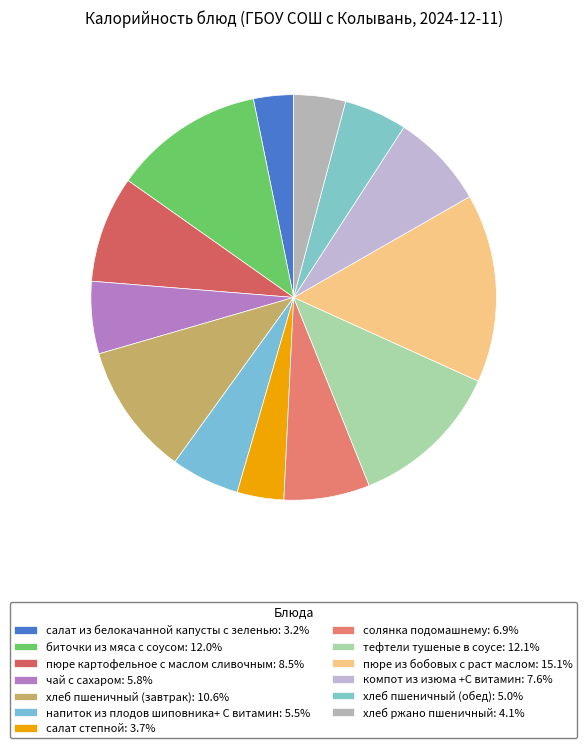

Is it true that хлеб пшеничный (завтрак) is 4% of the pie?

False